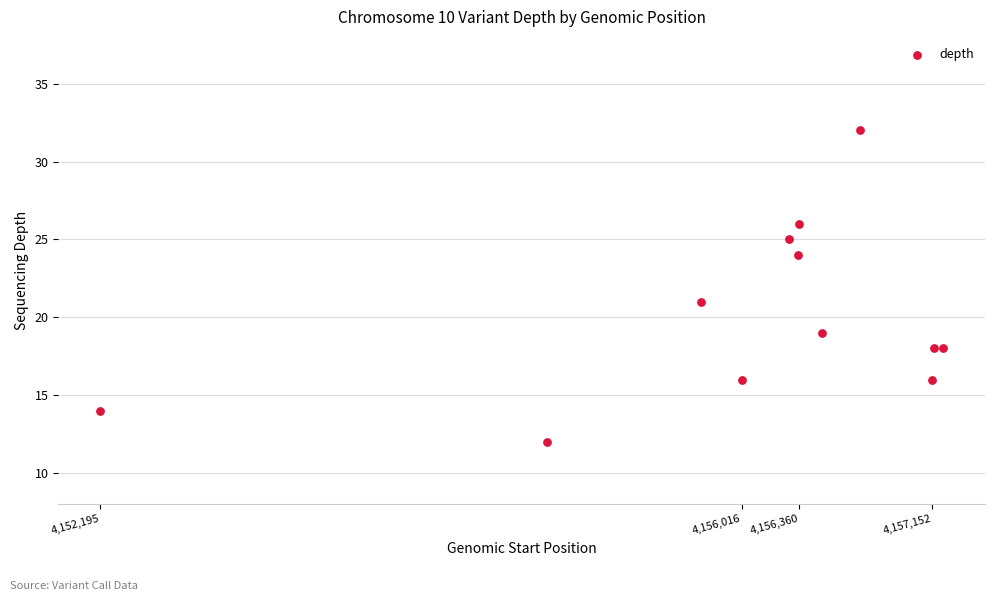

What Y value in the scatter plot is closest to 22?

21